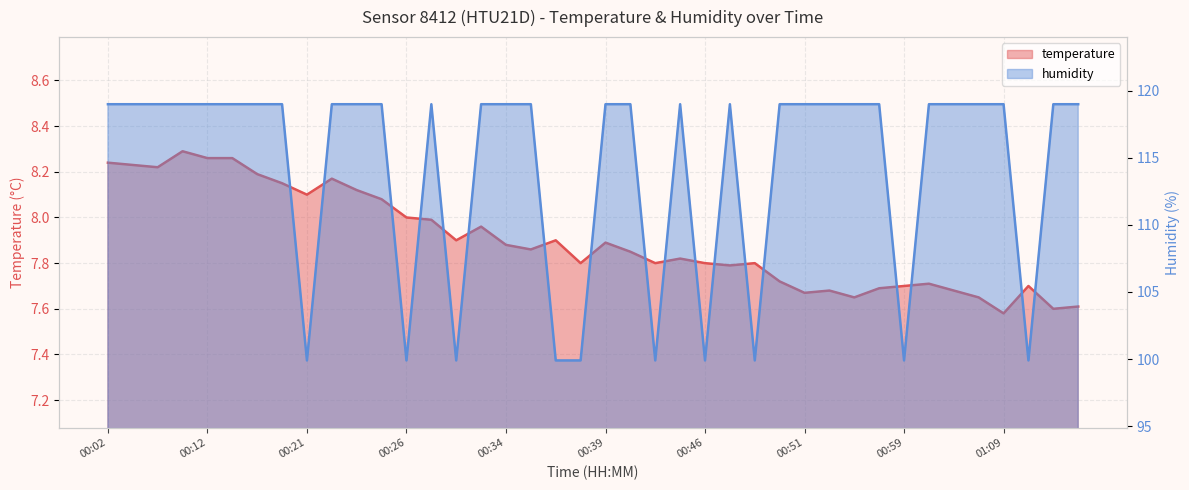

True or false: temperature and humidity cross at least once.

False